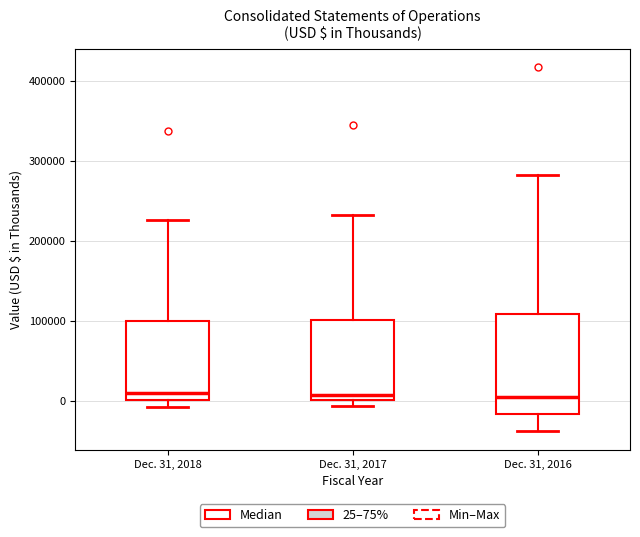

Reading left to right, read every box against the y-axis: the position of its median line, the range the box covers, and the ends of its whiskers. The values are not printed on the chart, so give them approximately, as read against the axis.

Dec. 31, 2018: median 10000, box 0 to 100000, whiskers -10000 to 230000
Dec. 31, 2017: median 10000, box 0 to 100000, whiskers -10000 to 230000
Dec. 31, 2016: median 10000, box -20000 to 110000, whiskers -40000 to 280000